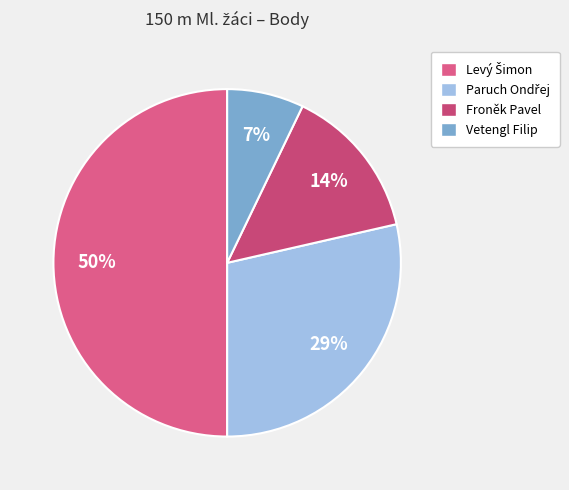

Does any single category account for the majority?

No